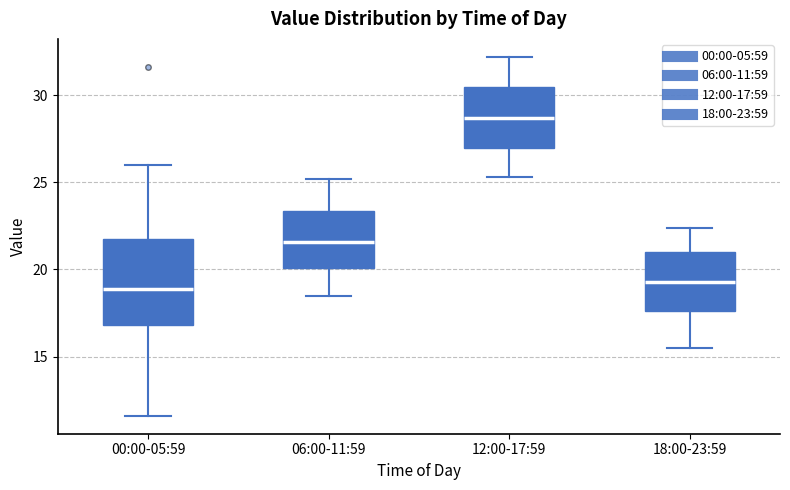

Reading left to right, read every box against the y-axis: the position of its median line, the range the box covers, and the ends of its whiskers. The values are not printed on the chart, so give them approximately, as read against the axis.

00:00-05:59: median 19.0, box 17.0 to 21.5, whiskers 11.5 to 26.0
06:00-11:59: median 21.5, box 20.0 to 23.5, whiskers 18.5 to 25.0
12:00-17:59: median 28.5, box 27.0 to 30.5, whiskers 25.5 to 32.0
18:00-23:59: median 19.5, box 17.5 to 21.0, whiskers 15.5 to 22.5